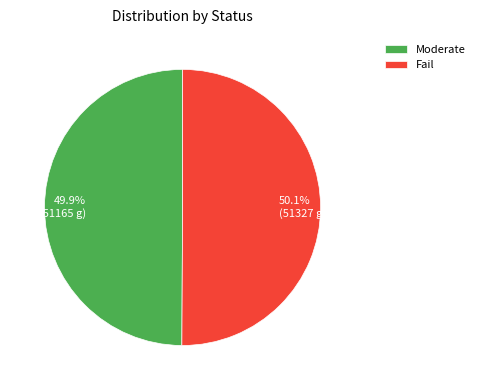

To the nearest percent, what portion does Moderate represent?

50%